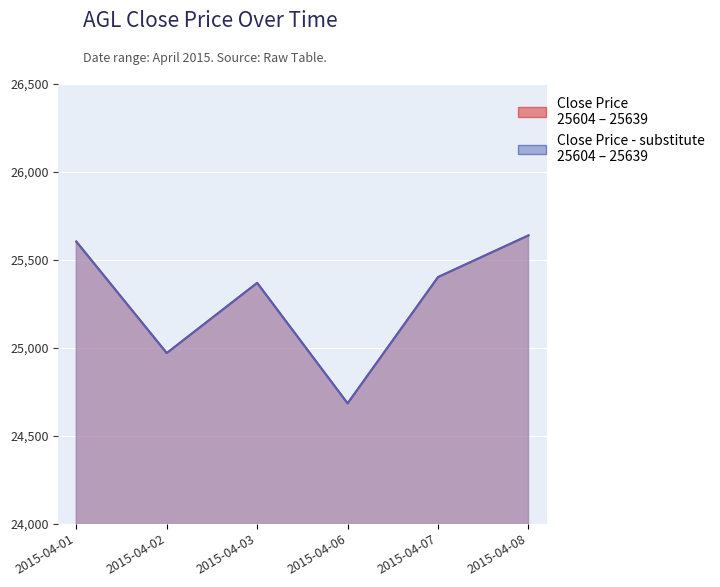

Where is the first local minimum for Close Price - substitute?

2015-04-02